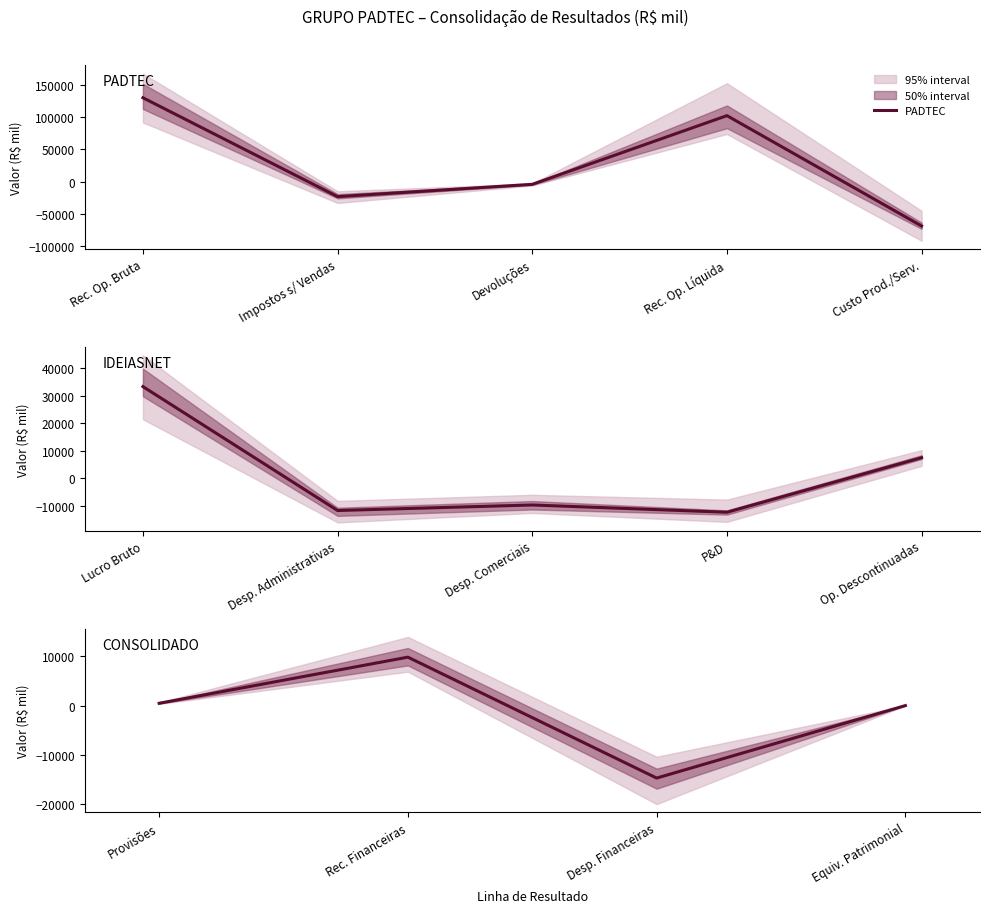

Reading left to right, what are all the values shown in this chart?

129974.0	-23424.8	-4321.4	102227.8	-68992.2	33235.5	-11769.3	-9761.0	-12391.8	7422.5	465.4	9812.6	-14689.4	0.0